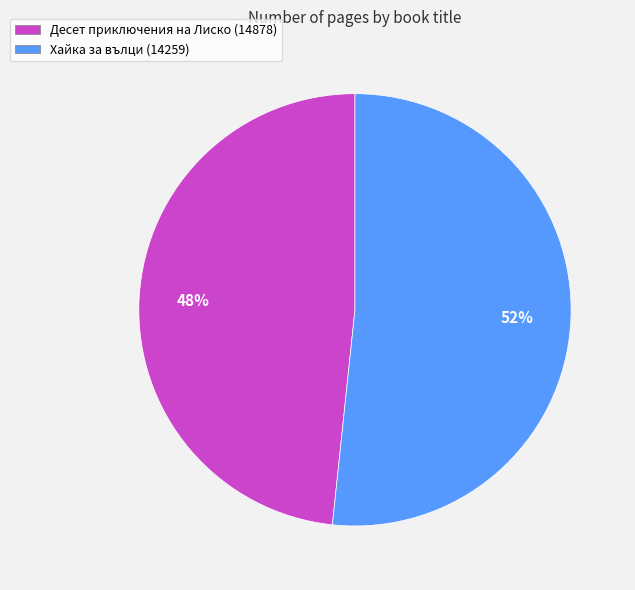

Is it true that Десет приключения на Лиско (14878) is 48% of the pie?

True